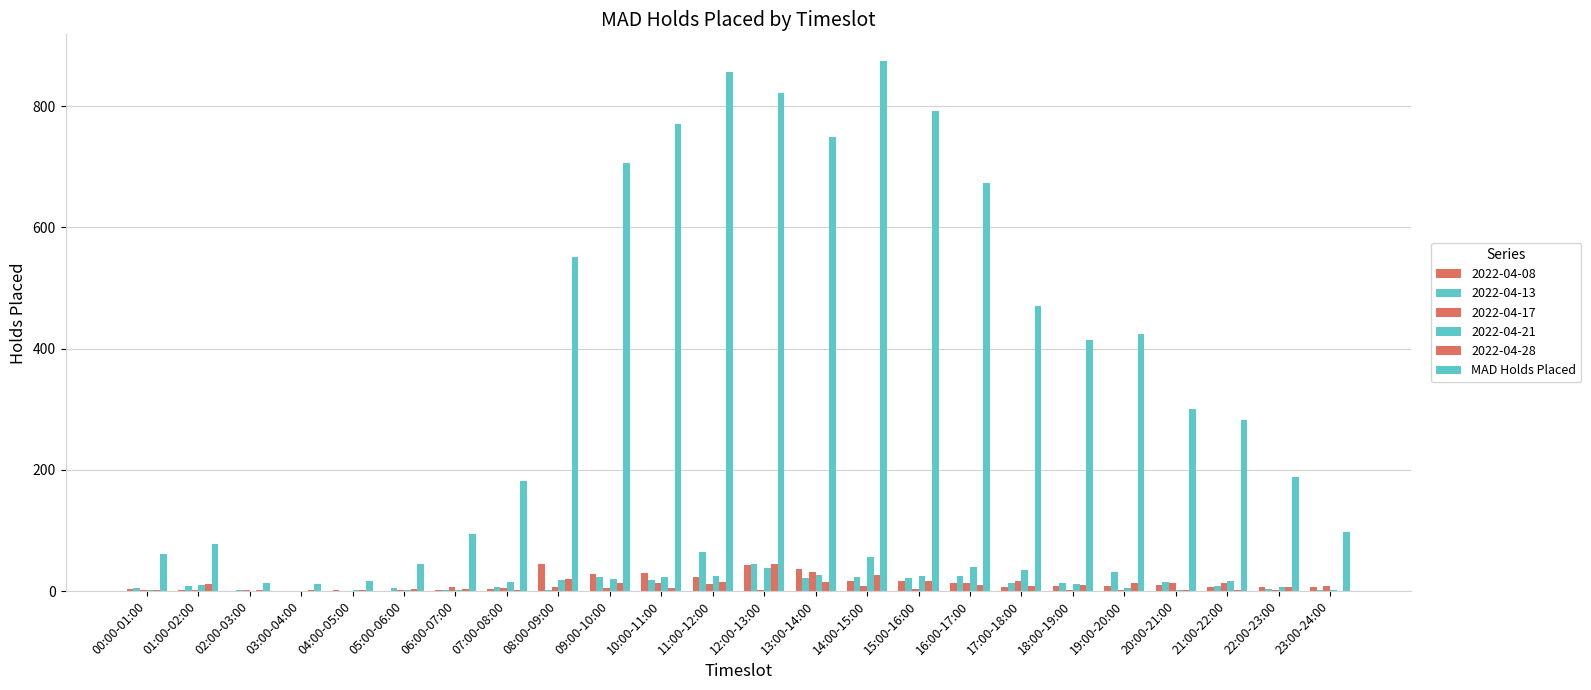

Does the chart contain stacked bars?

No